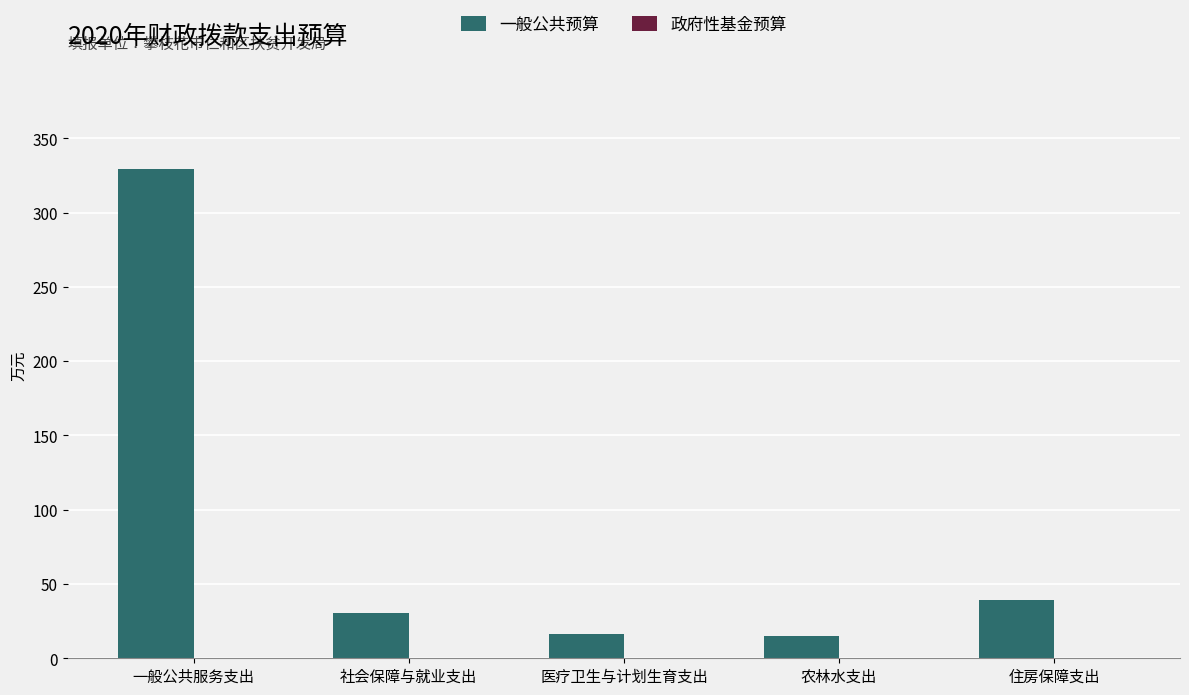

Are the bars horizontal?

No